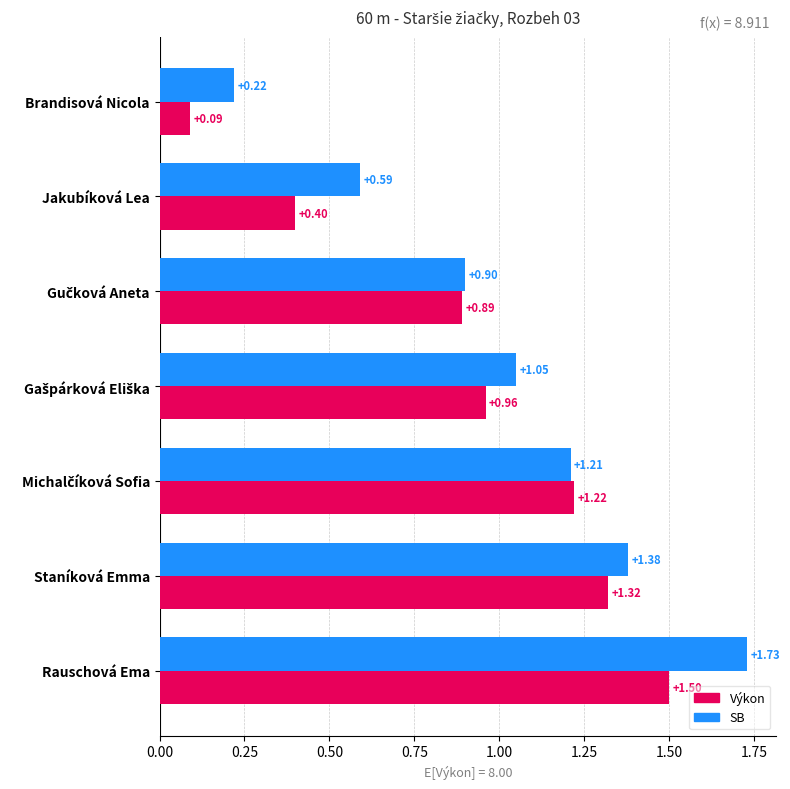

Which series has the widest spread of values?

SB